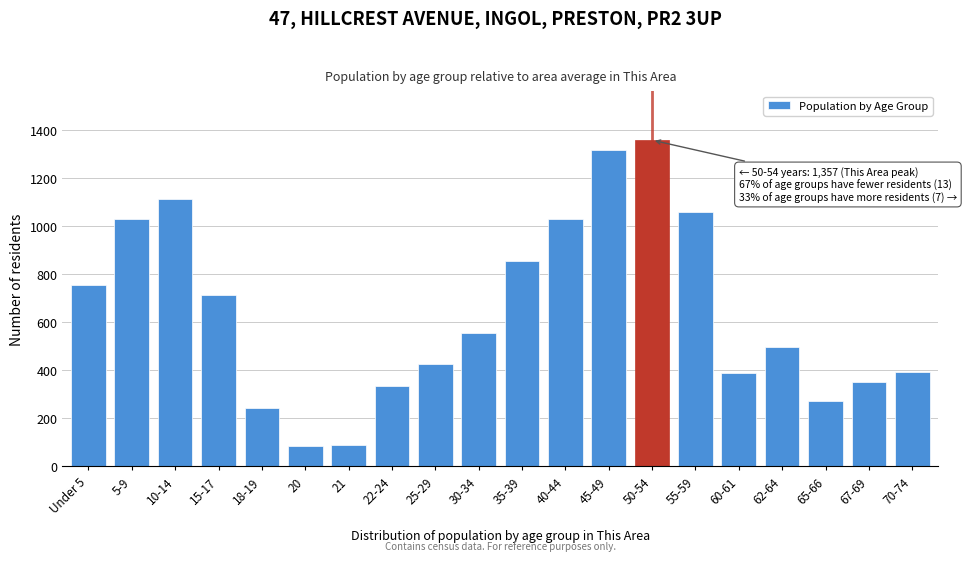

What is the label of the 7th bar from the right?

50-54